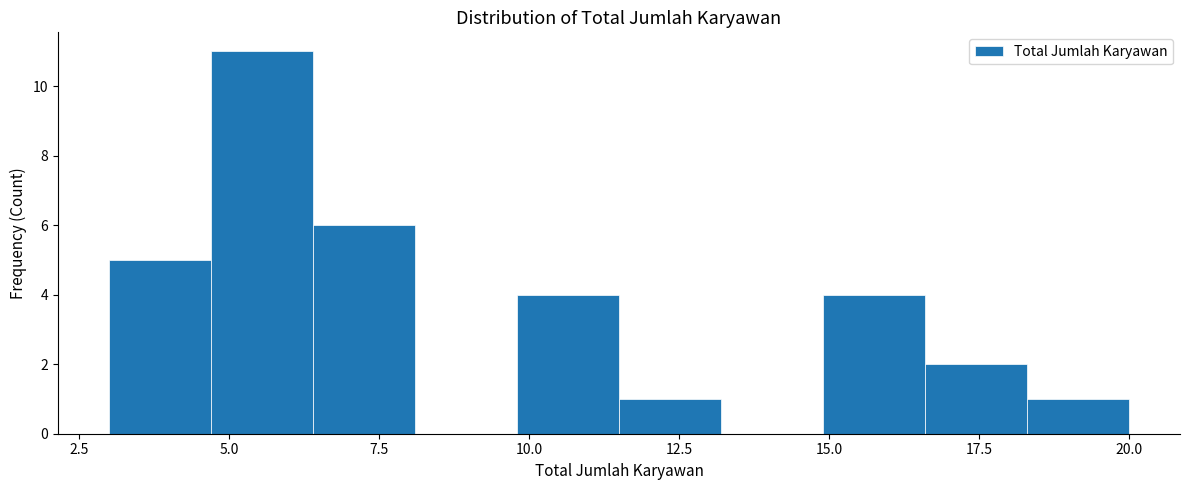

Read against the x-axis, roughly where is the centre of the tallest bar?

5.5